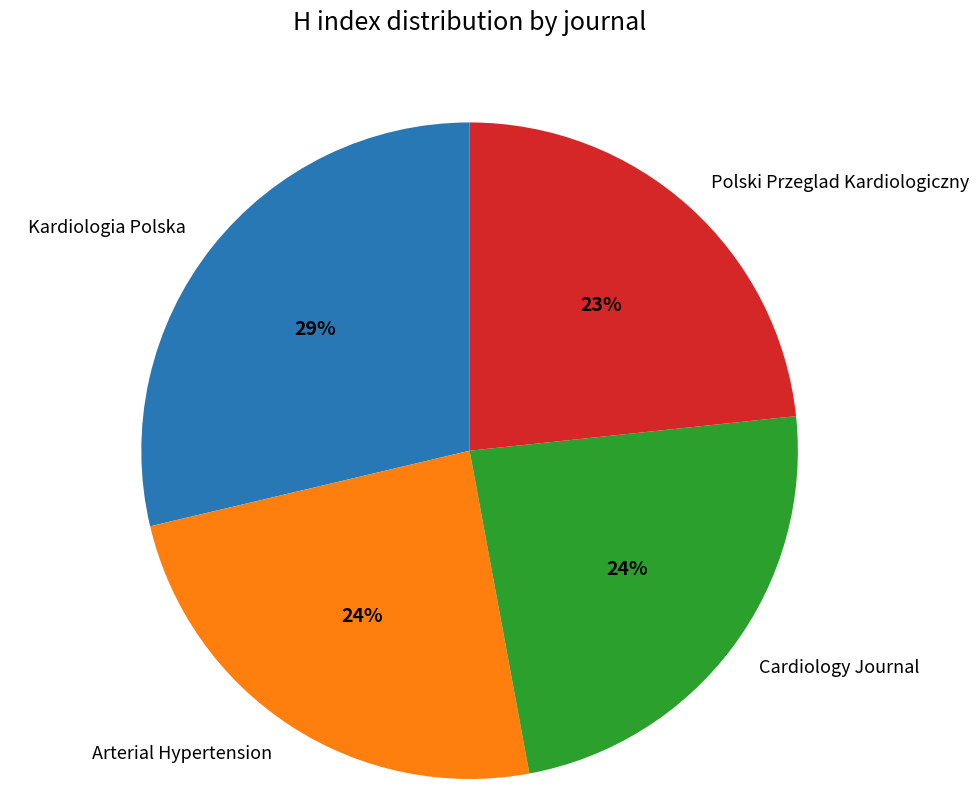

Count the number of slices in the pie.

4